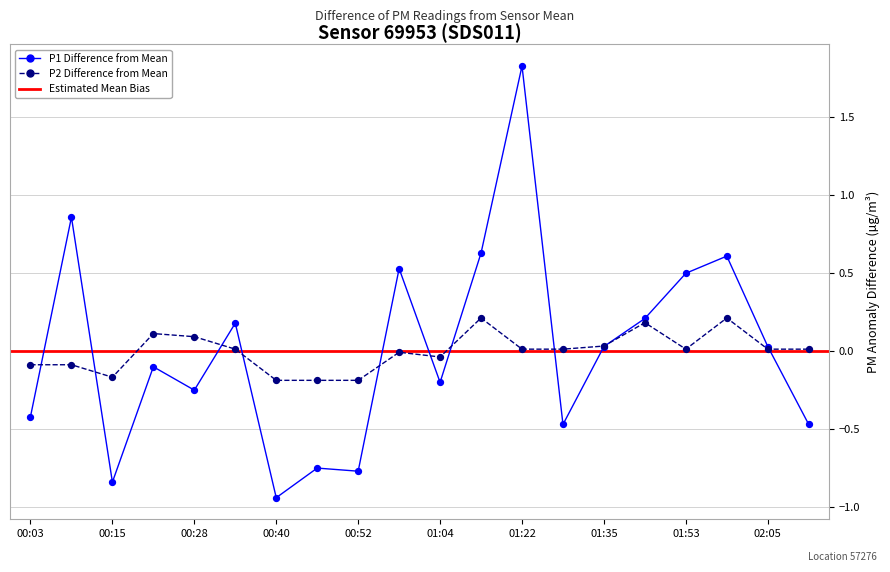

Is the value of P1 at 01:35 greater than the value of P2 at 00:40?

Yes